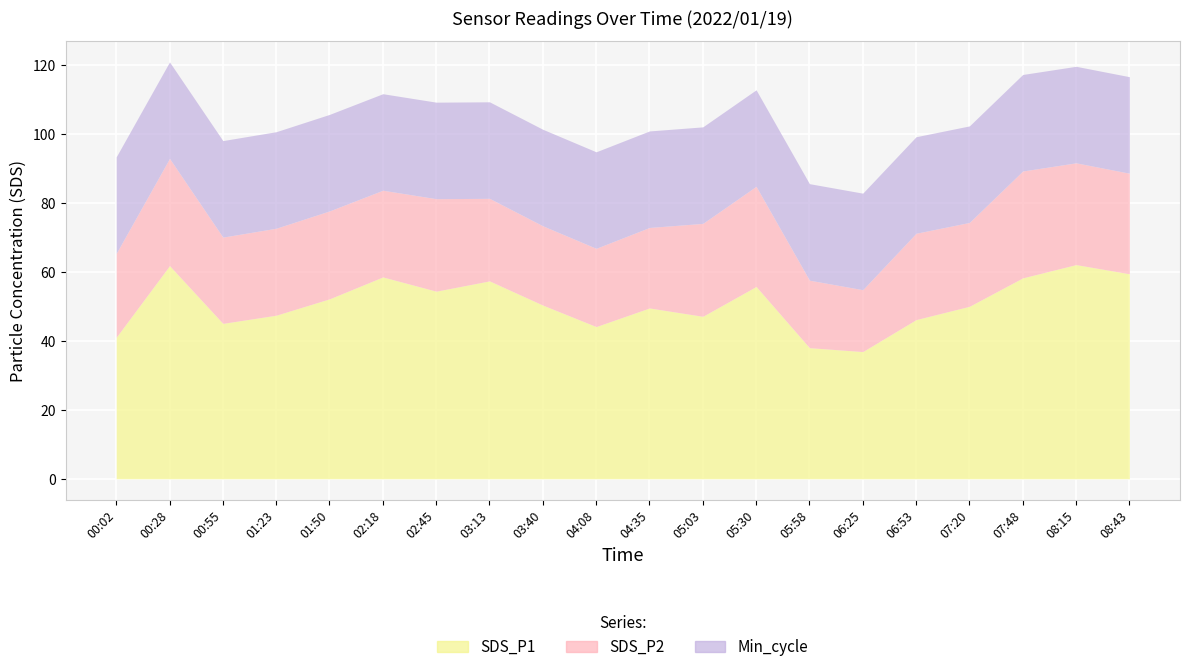

Reading left to right, list all the values displayed in this chart.

SDS_P1: 41.0	61.8	45.1	47.5	52.2	58.5	54.4	57.4	50.4	44.1	49.5	47.1	55.8	38.0	36.9	46.2	50.0	58.3	62.1	59.5
SDS_P2: 24.3	31.1	25.0	25.2	25.5	25.1	26.8	23.9	23.0	22.7	23.4	26.9	29.1	19.6	17.9	25.1	24.3	31.0	29.5	29.2
Min_cycle: 28.0	28.0	28.0	28.0	28.0	28.0	28.0	28.0	28.0	28.0	28.0	28.0	28.0	28.0	28.0	28.0	28.0	28.0	28.0	28.0